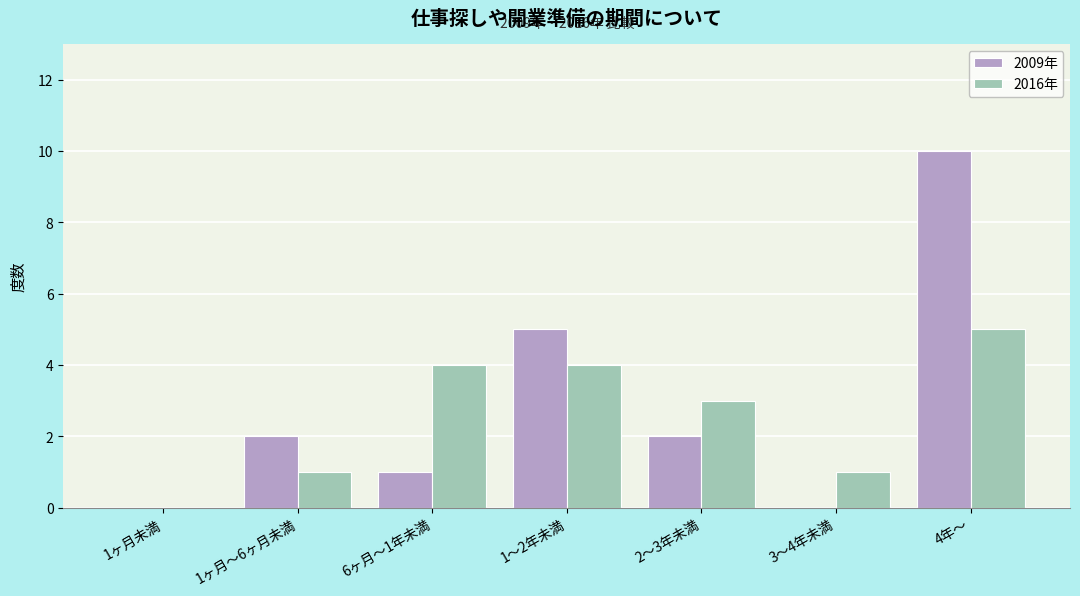

Reading left to right, extract all data points from this chart.

2009年: 1ヶ月未満=0	1ヶ月～6ヶ月未満=2	6ヶ月～1年未満=1	1～2年未満=5	2～3年未満=2	3～4年未満=0	4年～=10
2016年: 1ヶ月未満=0	1ヶ月～6ヶ月未満=1	6ヶ月～1年未満=4	1～2年未満=4	2～3年未満=3	3～4年未満=1	4年～=5